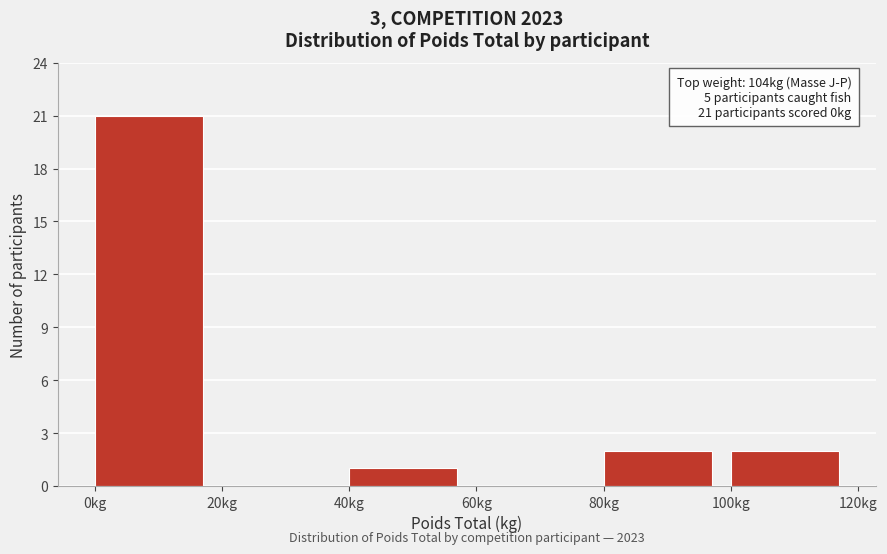

Reading left to right, extract all data points from this chart.

0kg=21	20kg=0	40kg=1	60kg=0	80kg=2	100kg=2